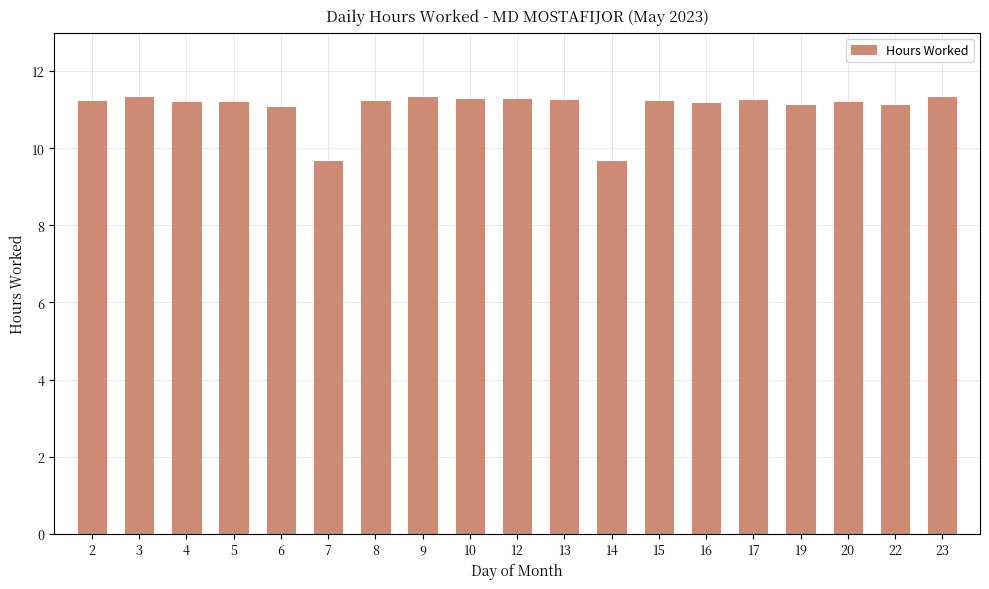

Are the bars horizontal?

No